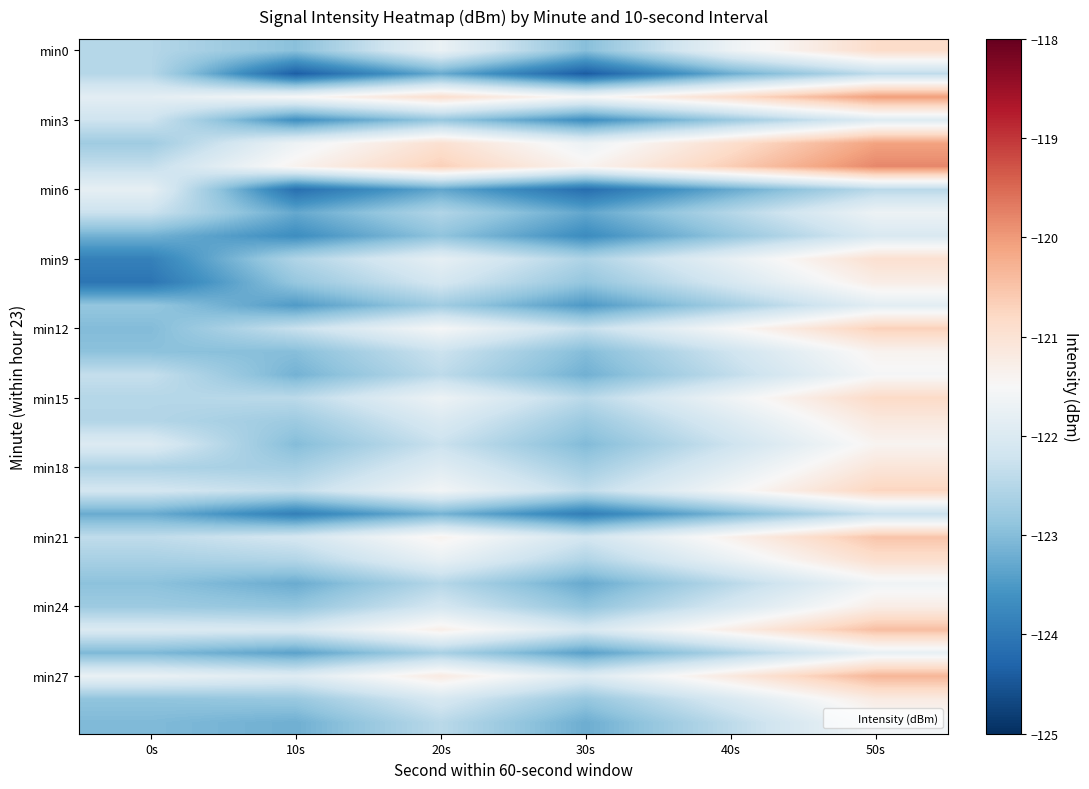

How many data points does each series have?

6